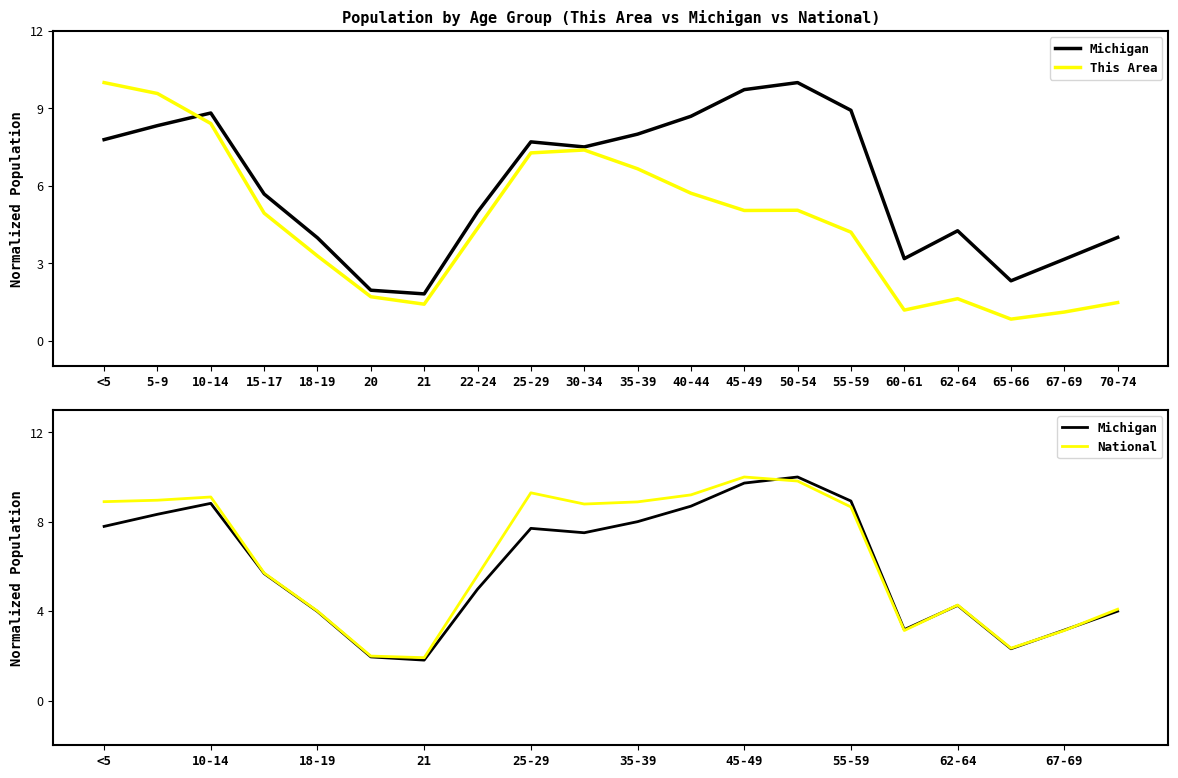

Count the number of data series in this chart.

3